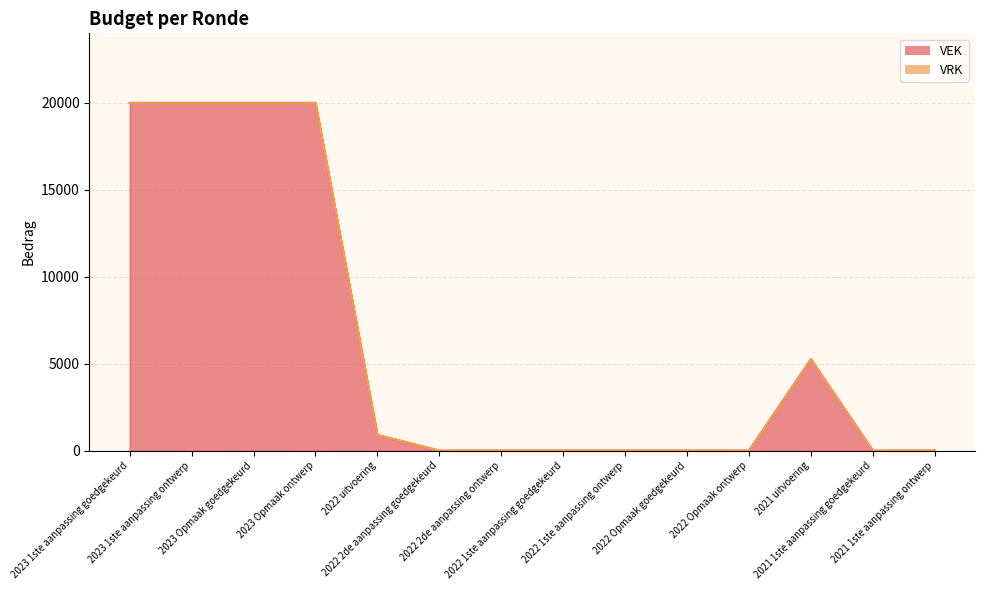

Does the chart have visible grid lines?

Yes